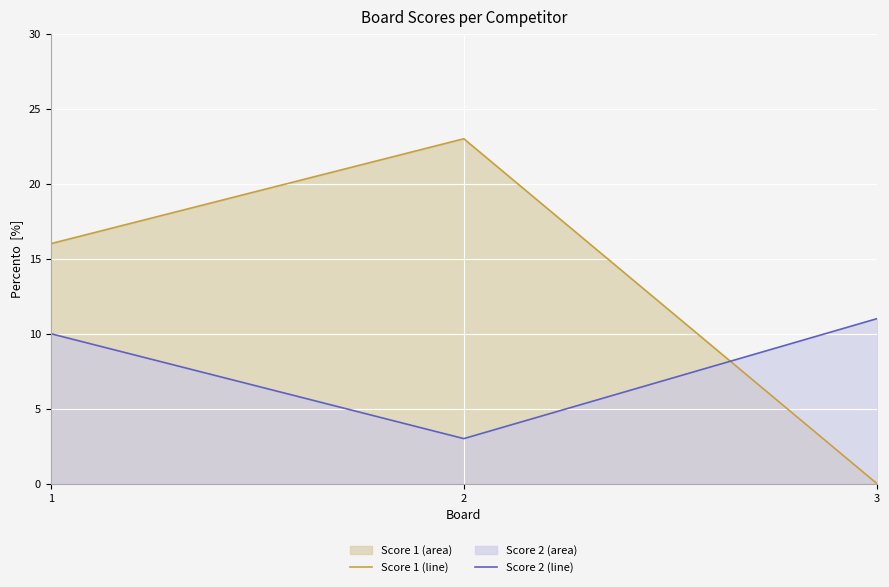

What is the sum of the Score 2 (line) values at 3 and 1?

21